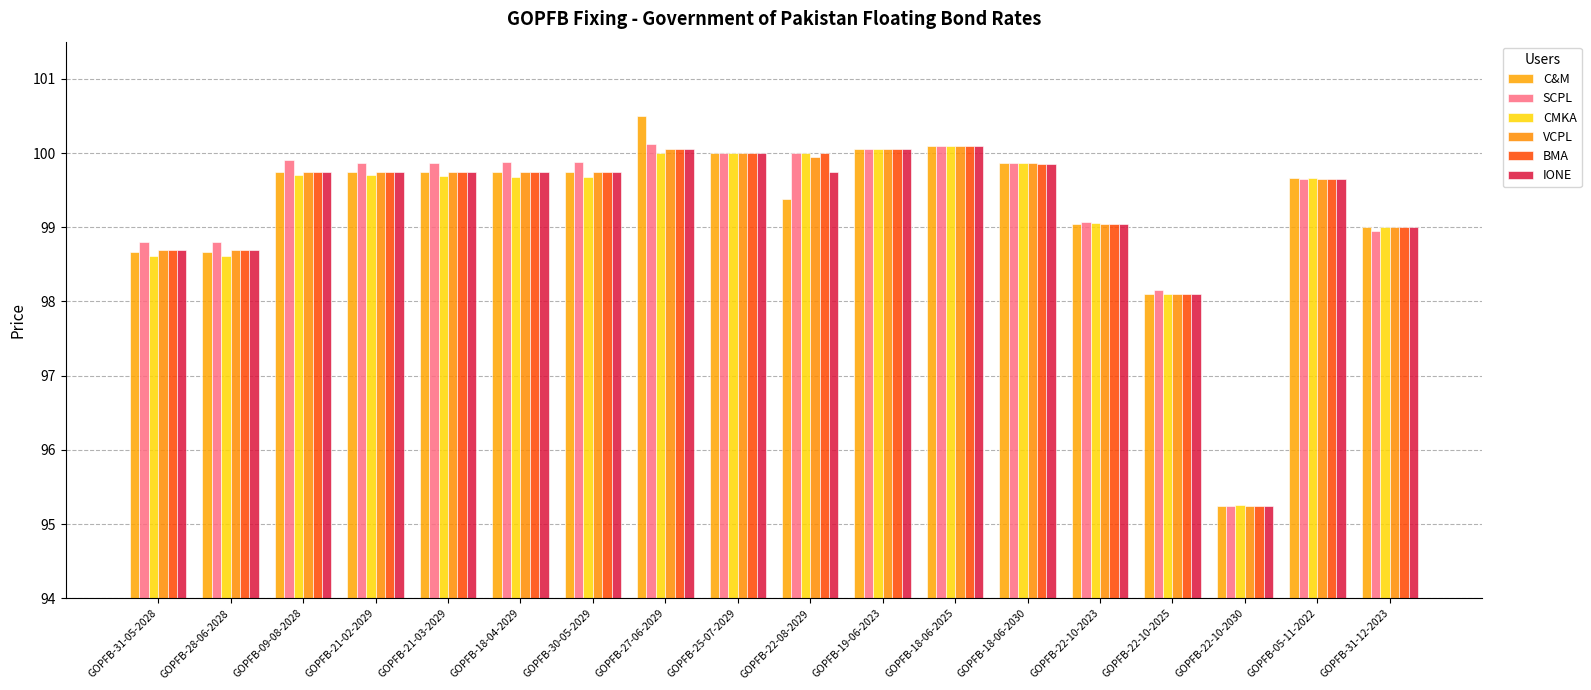

At which label does CMKA reach its minimum?

GOPFB-22-10-2030